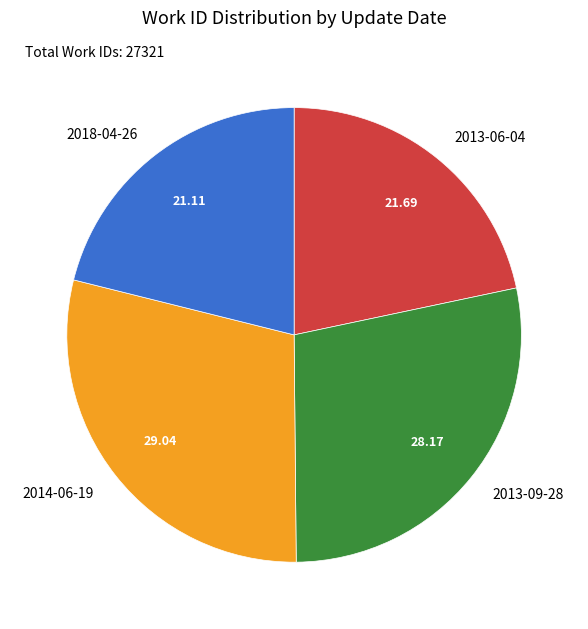

Which category has the smallest portion of the pie?

2018-04-26